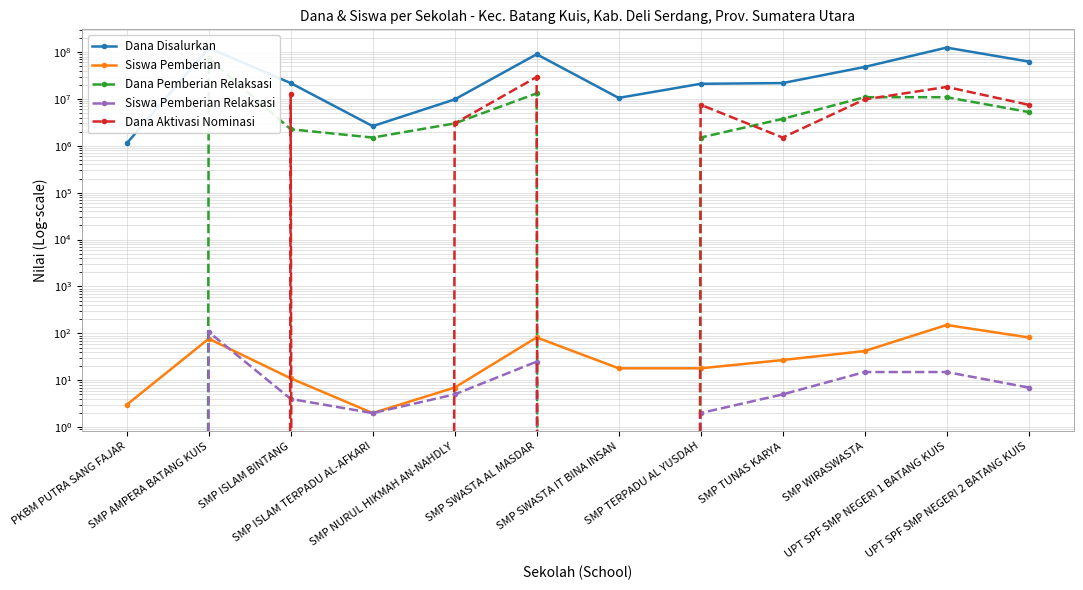

True or false: Dana Disalurkan has a value of 21750000 at SMP ISLAM BINTANG.

True